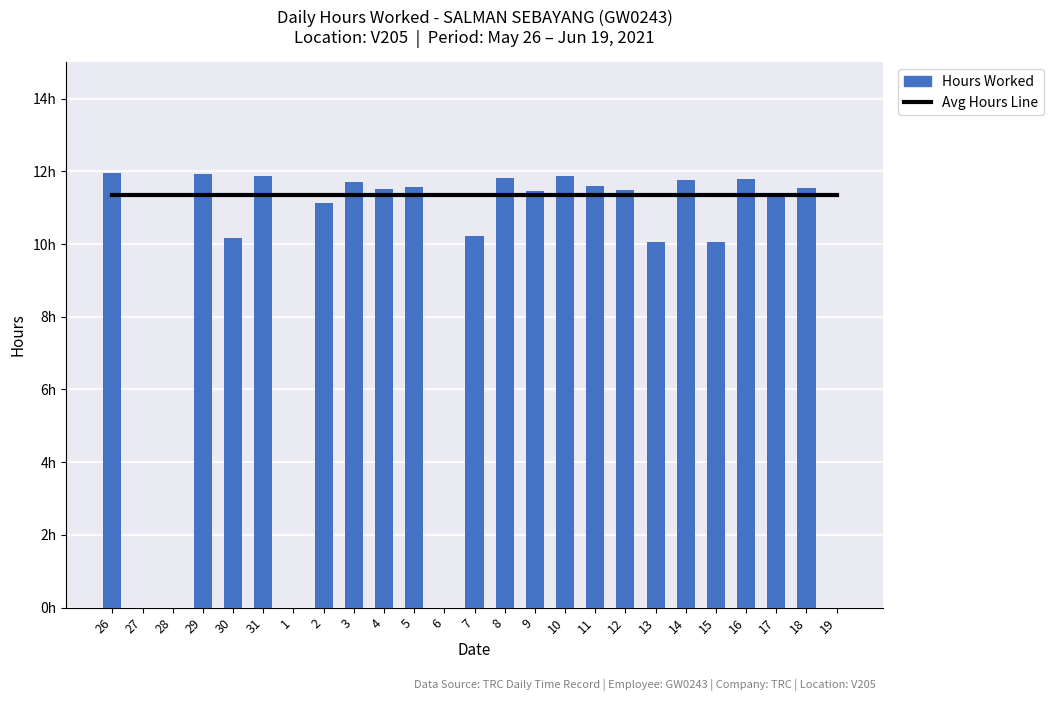

What is the label of the 15th bar from the left?

9